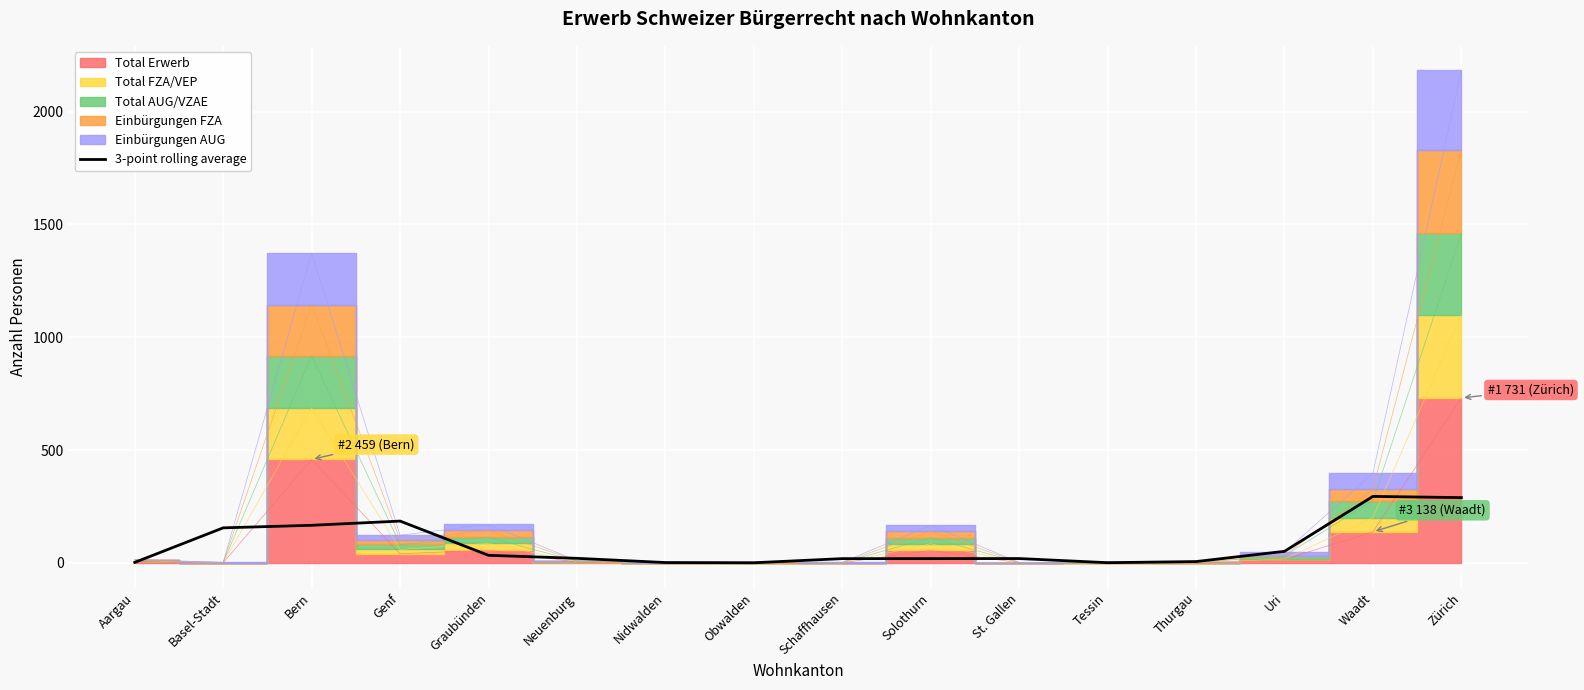

What is the minimum value shown in the chart?

1.0